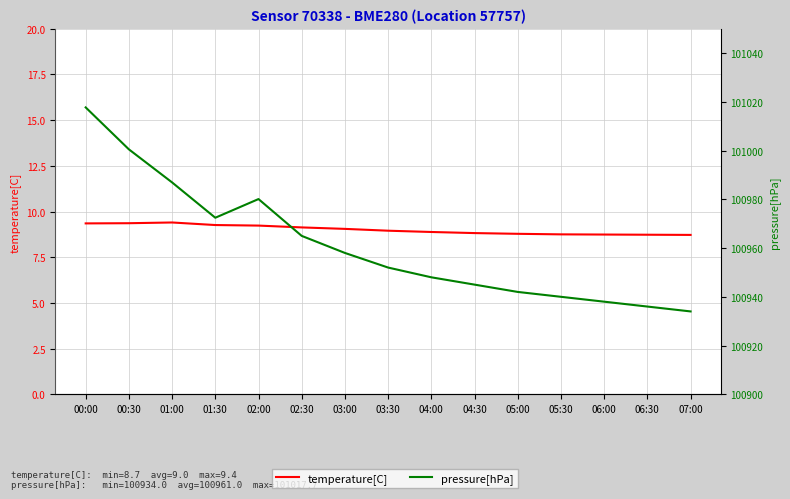

What is the sum of the pressure[hPa] values at 06:00 and 00:00?

201955.7